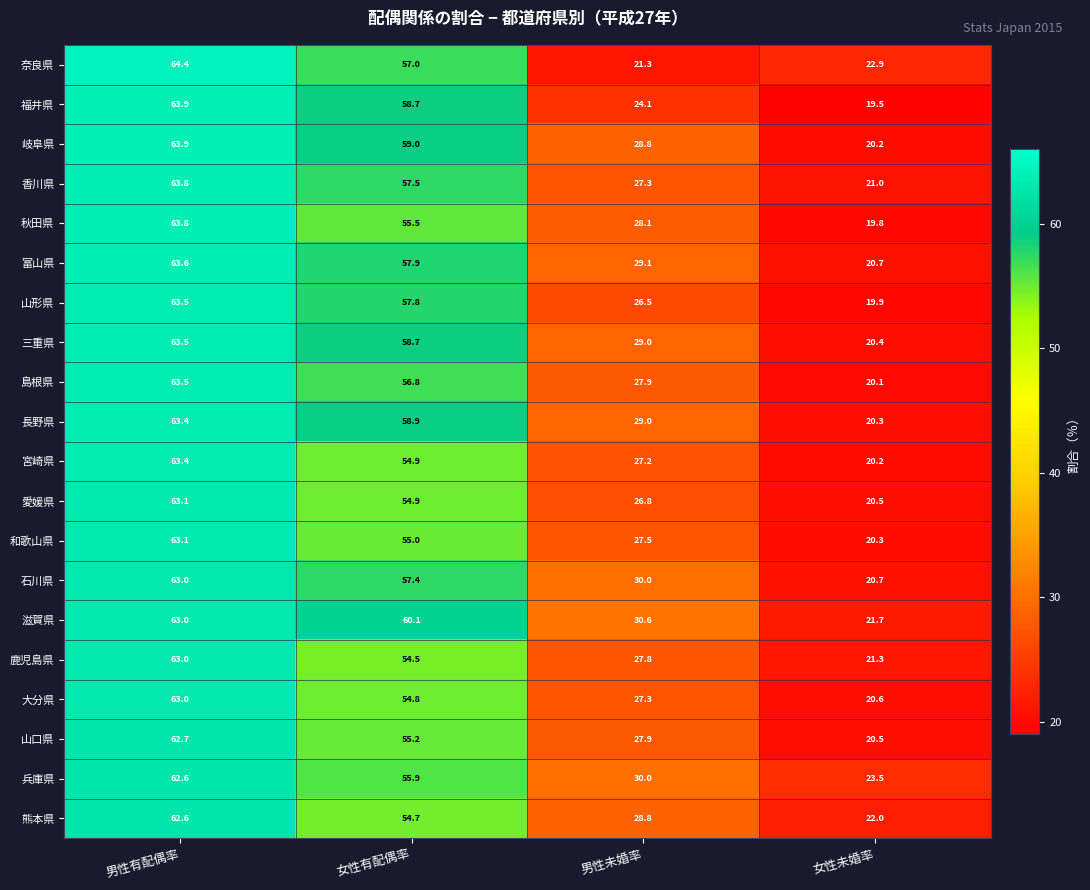

What is the average value of the 山口県 series?

41.6